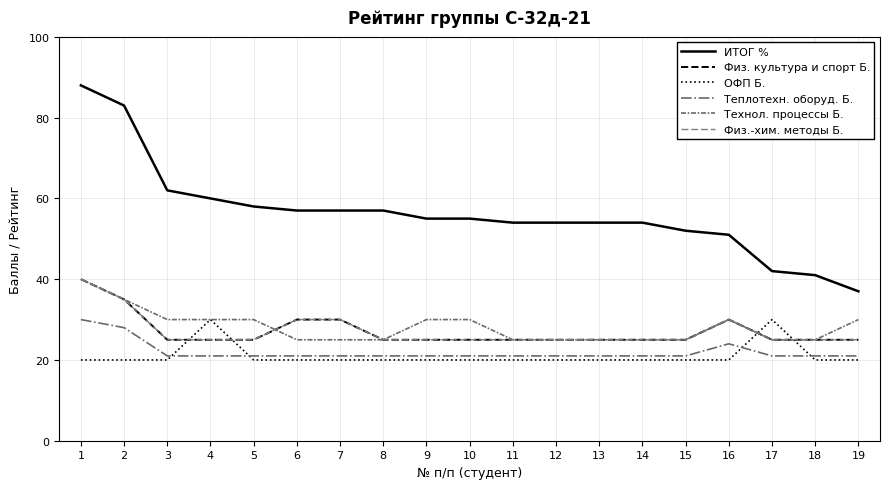

Does the chart have visible grid lines?

Yes